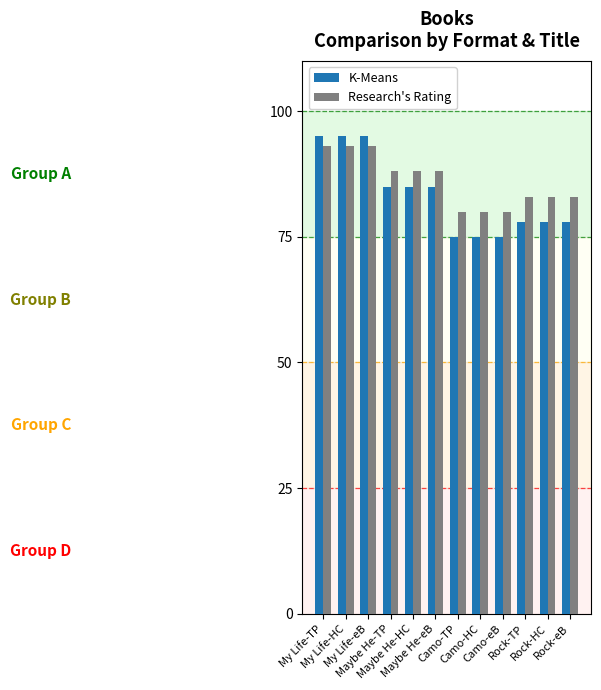

Reading left to right, what are all the values shown in this chart?

K-Means: My Life-TP=95	My Life-HC=95	My Life-eB=95	Maybe He-TP=85	Maybe He-HC=85	Maybe He-eB=85	Camo-TP=75	Camo-HC=75	Camo-eB=75	Rock-TP=78	Rock-HC=78	Rock-eB=78
Research's Rating: My Life-TP=93	My Life-HC=93	My Life-eB=93	Maybe He-TP=88	Maybe He-HC=88	Maybe He-eB=88	Camo-TP=80	Camo-HC=80	Camo-eB=80	Rock-TP=83	Rock-HC=83	Rock-eB=83